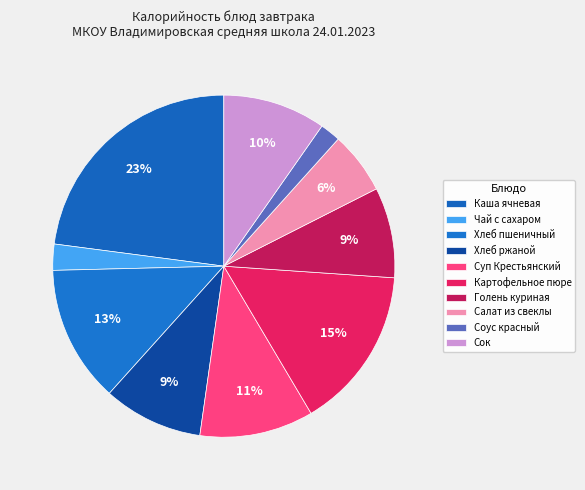

How many segments does this pie chart have?

10